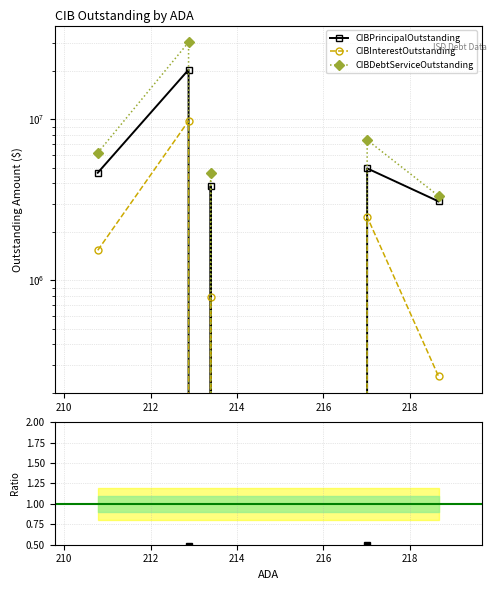

True or false: CIBPrincipalOutstanding and Interest/Principal intersect in this chart.

False